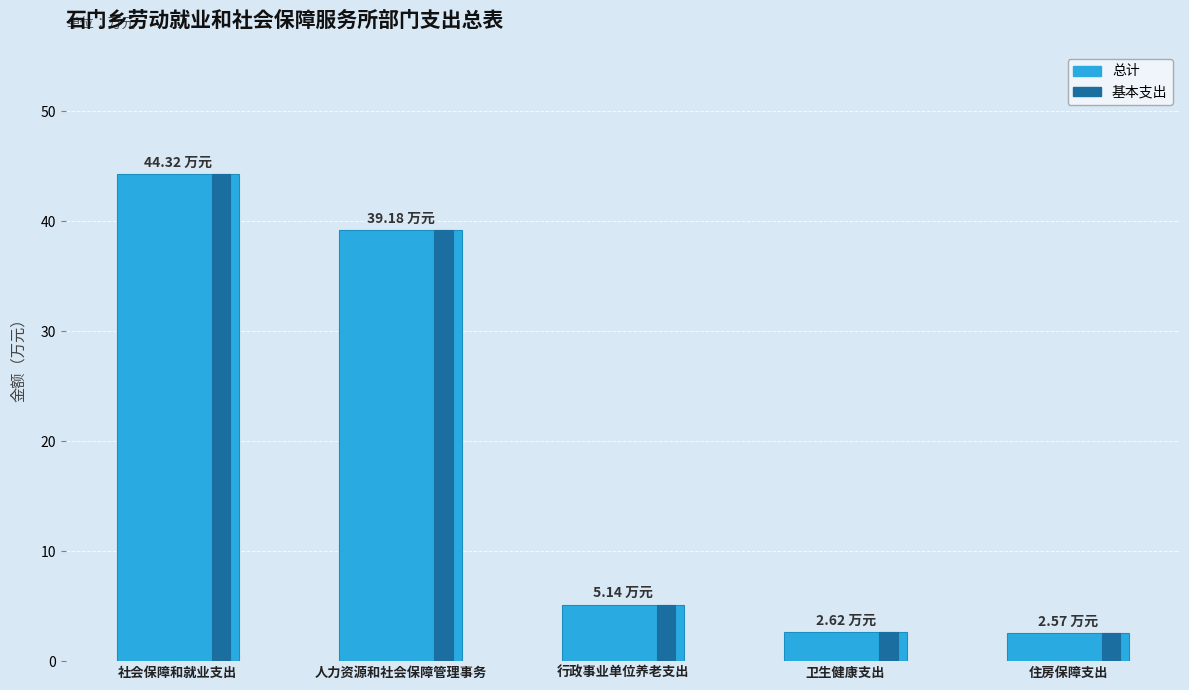

How many categories are shown in the chart?

5